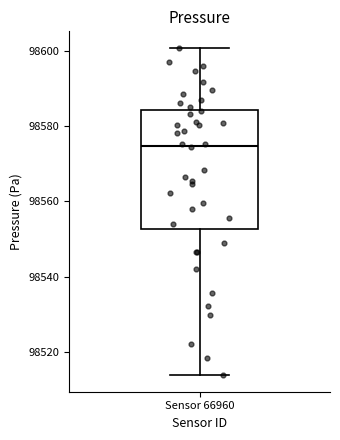

Transcribe this box plot: give where the median line is, the range the box spans, and where the two whiskers end, as read against the y-axis. The values are not printed on the chart, so give them approximately, as read against the axis.

median 98574, box 98552 to 98584, whiskers 98514 to 98600